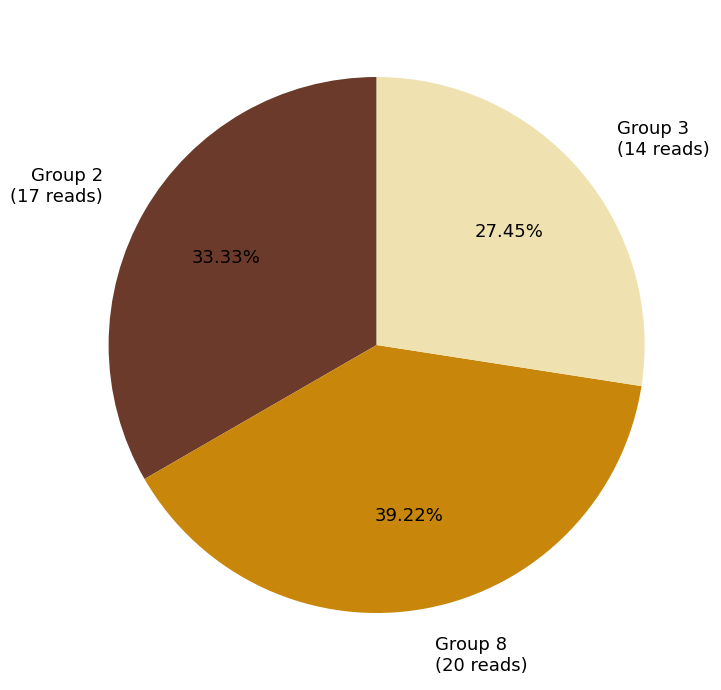

Rank the categories by value from lowest to highest.

Group 3 (14 reads), Group 2 (17 reads), Group 8 (20 reads)